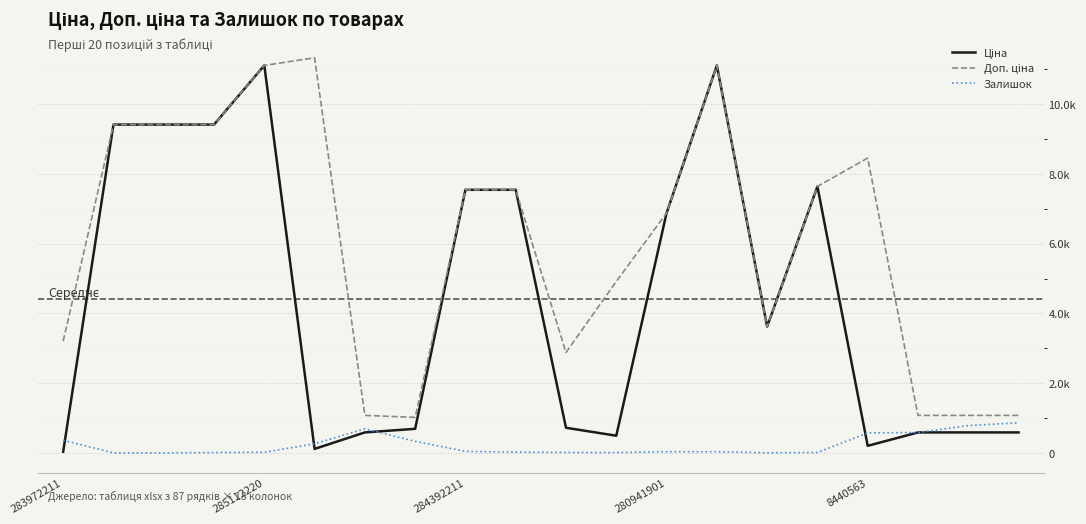

Is this an area chart (filled region under the line)?

No